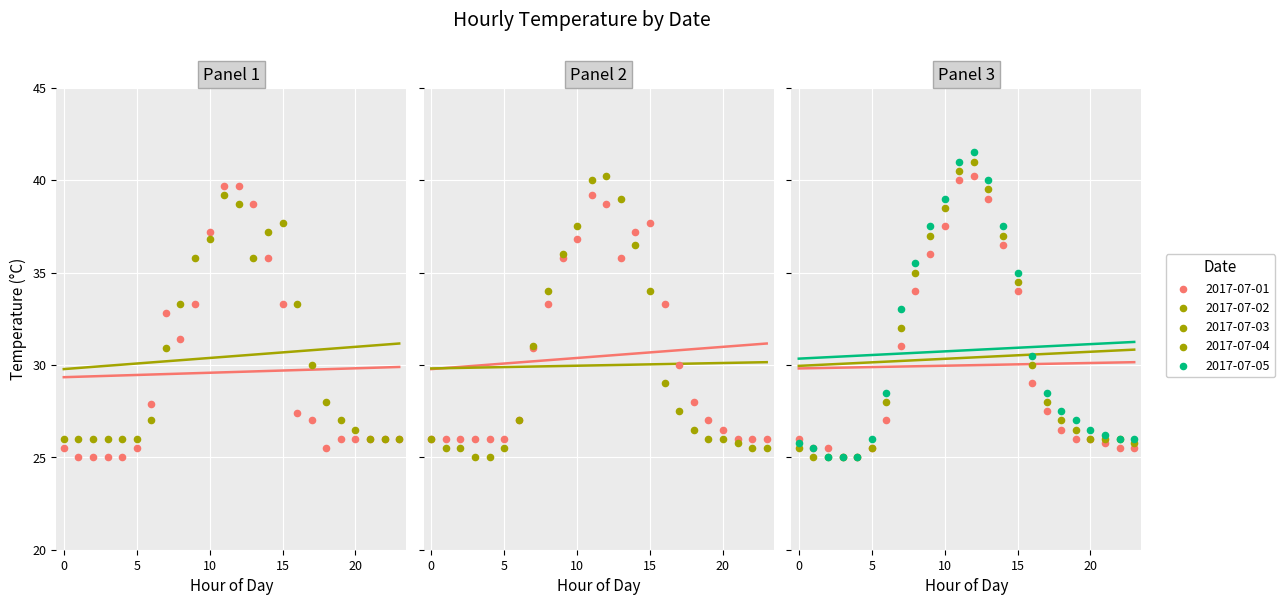

At how many categories does at least one series exceed 39?

3